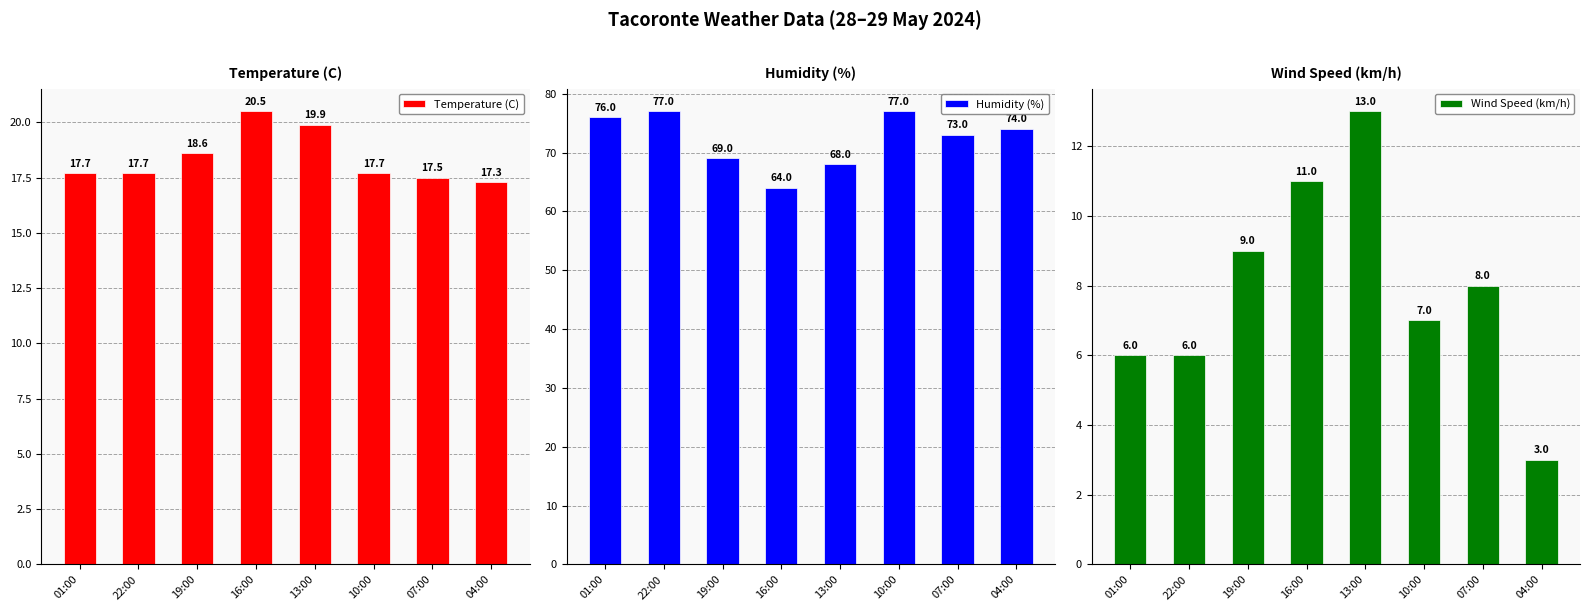

Is the value of Humidity (%) at 01:00 greater than the value of Temperature (C) at 10:00?

Yes